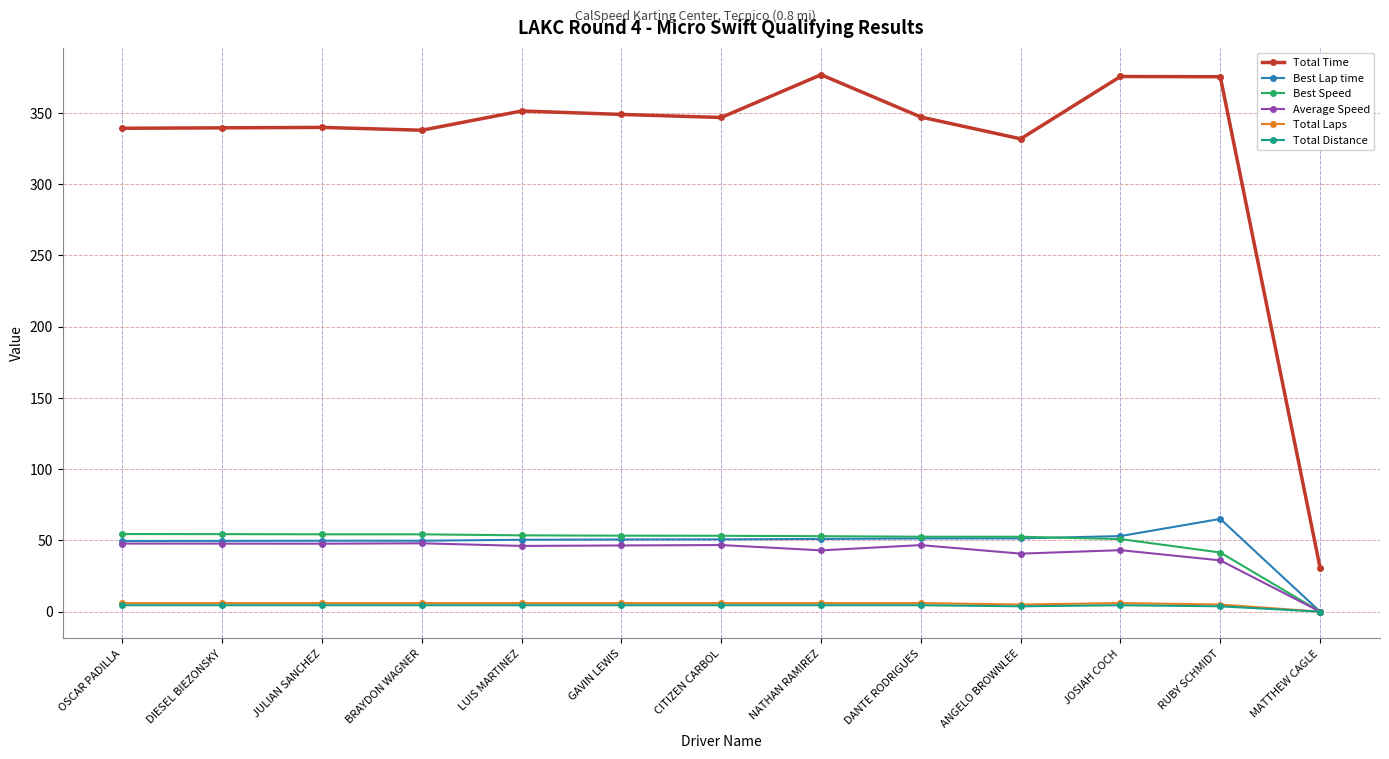

True or false: Total Time and Best Lap time intersect in this chart.

False